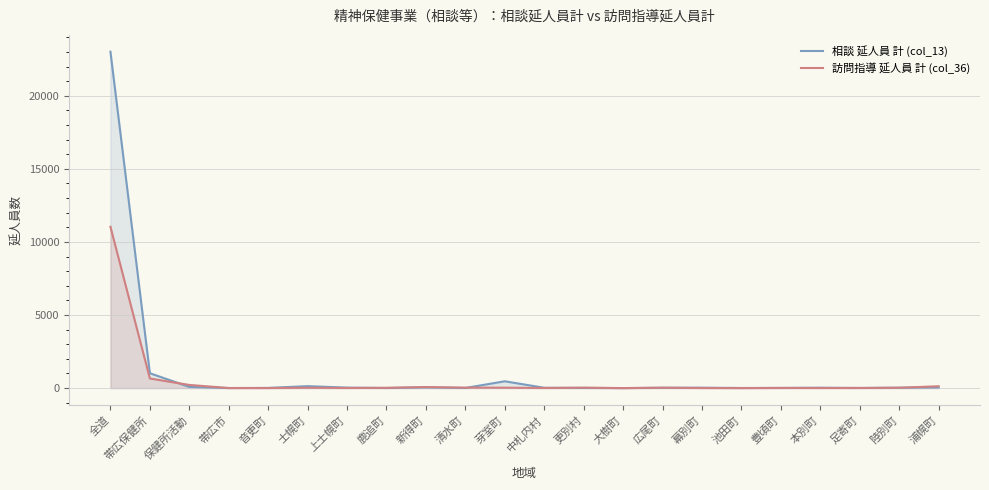

What is the difference between the 訪問指導 延人員 計 (col_36) values at 全道 and 陸別町?

11014